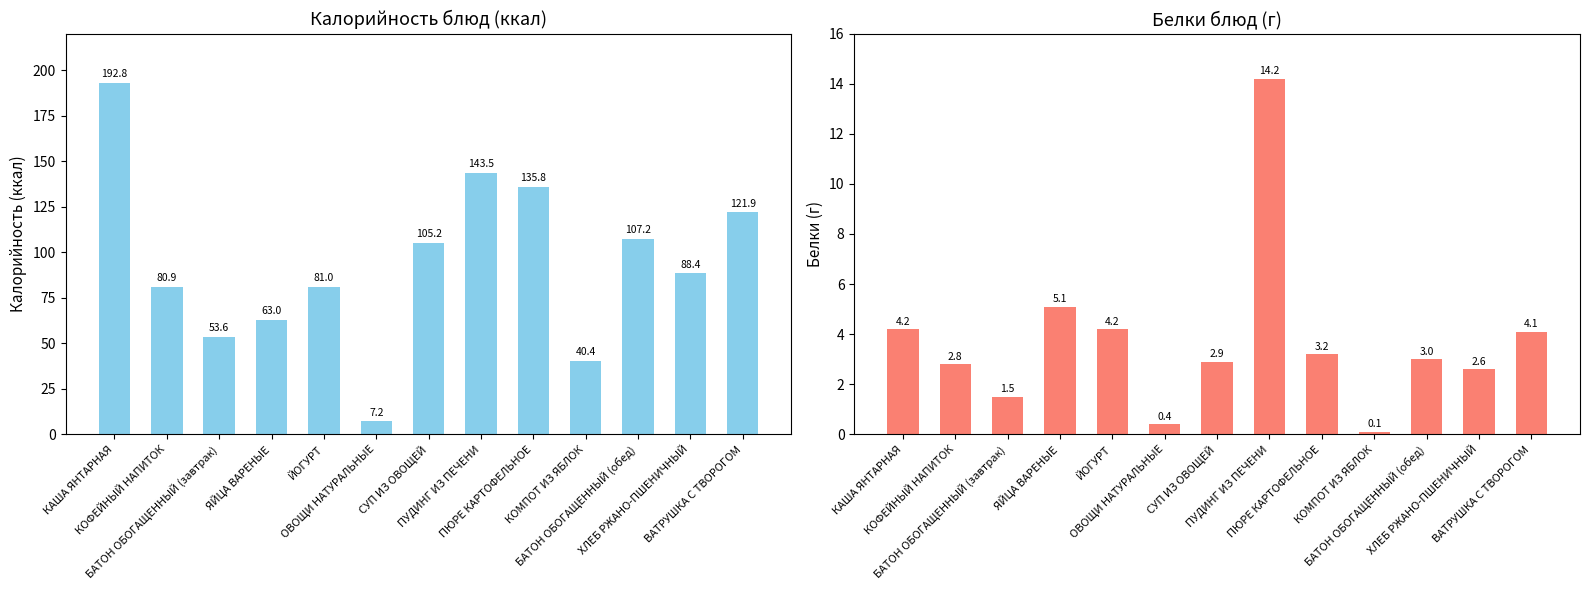

Between ЯЙЦА ВАРЕНЫЕ and ОВОЩИ НАТУРАЛЬНЫЕ, which is larger?

ЯЙЦА ВАРЕНЫЕ